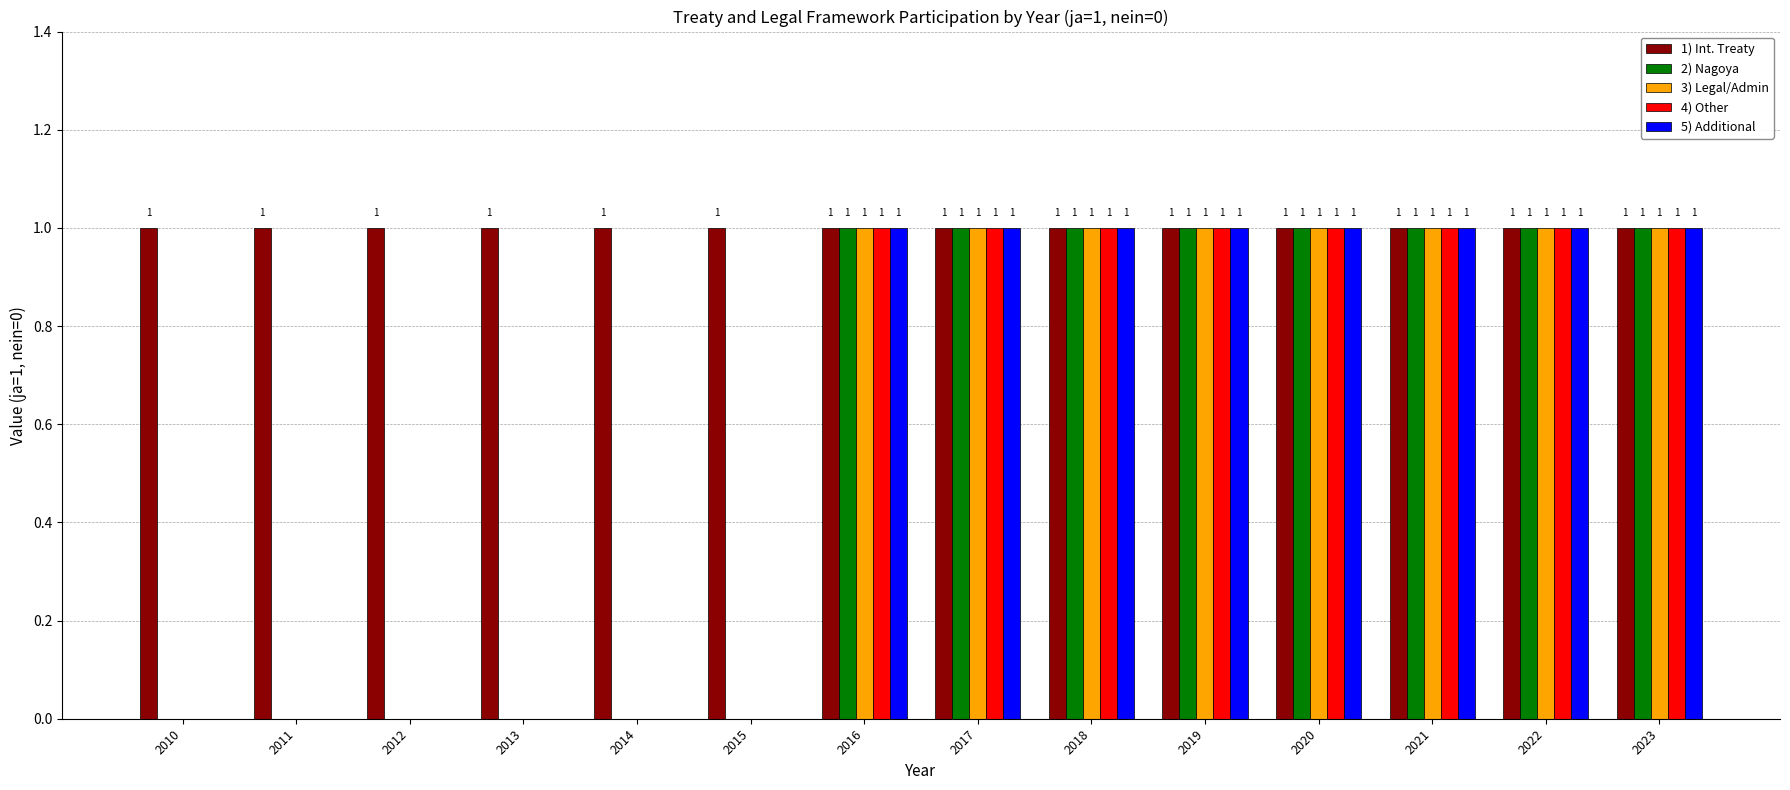

How many data points does each series have?

14